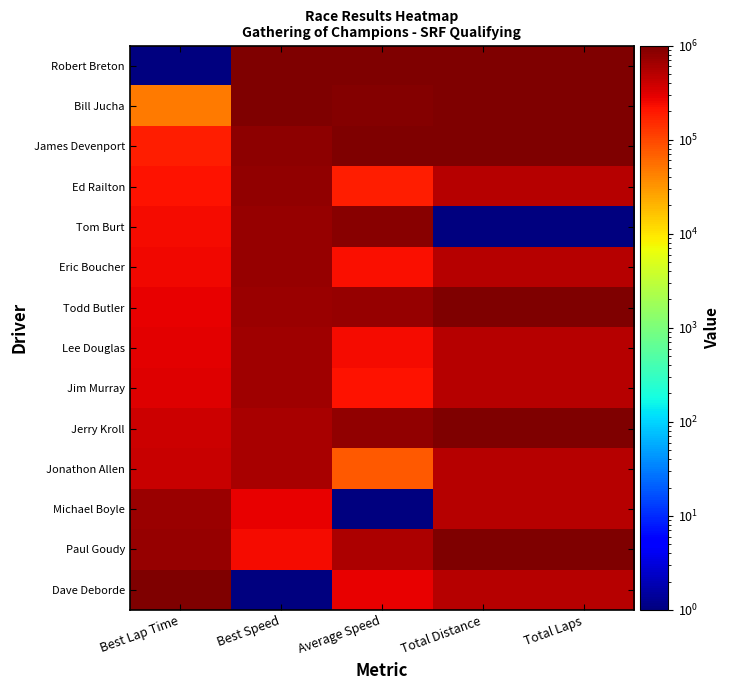

Rank the series at Average Speed from lowest to highest value.

Michael Boyle, Jonathon Allen, Ed Railton, Jim Murray, Eric Boucher, Lee Douglas, Dave Deborde, Paul Goudy, Todd Butler, Jerry Kroll, Tom Burt, Bill Jucha, James Devenport, Robert Breton